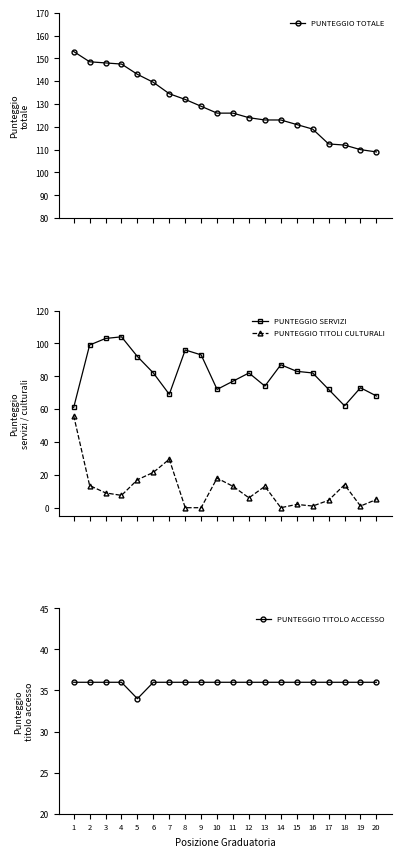

At how many categories does at least one series exceed 92?

20